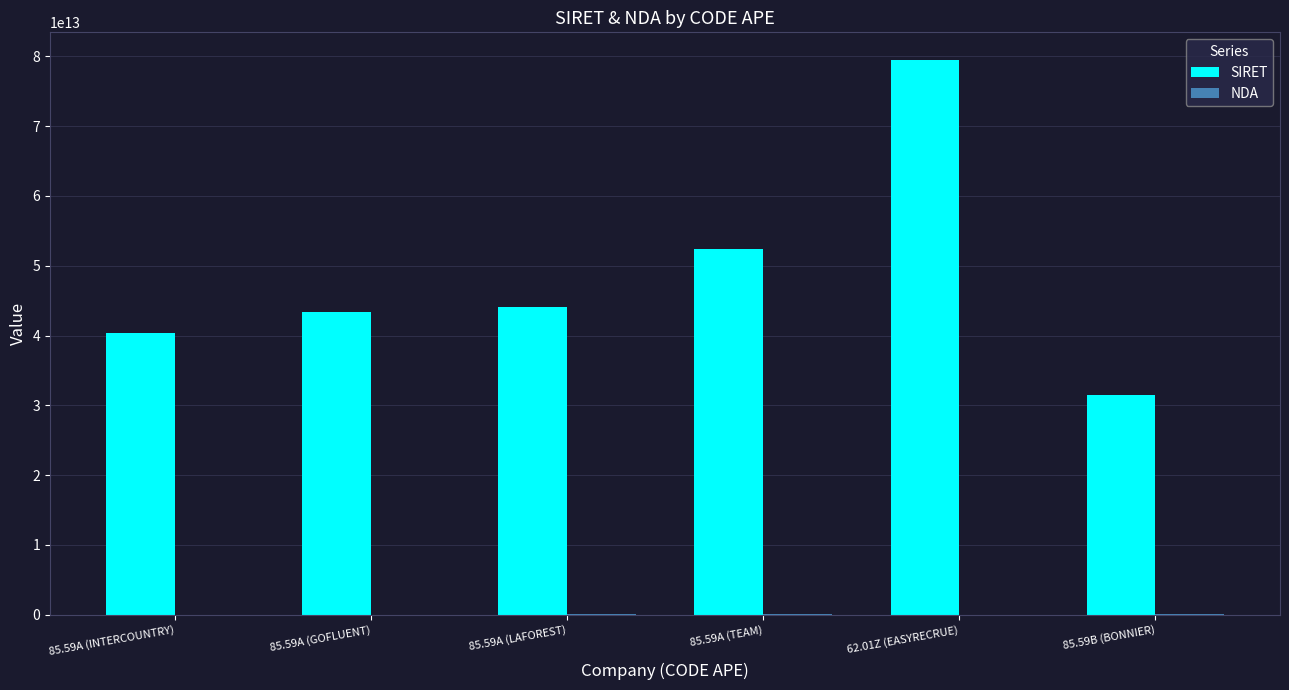

Where is SIRET nearest to the value 55474503050069?

85.59A (TEAM)